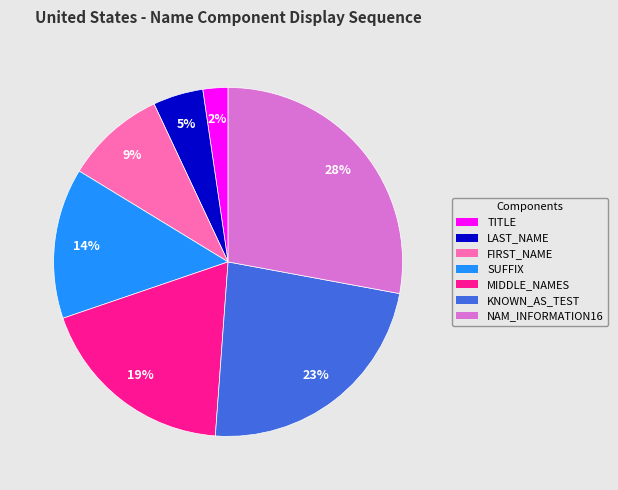

Count the number of slices in the pie.

7